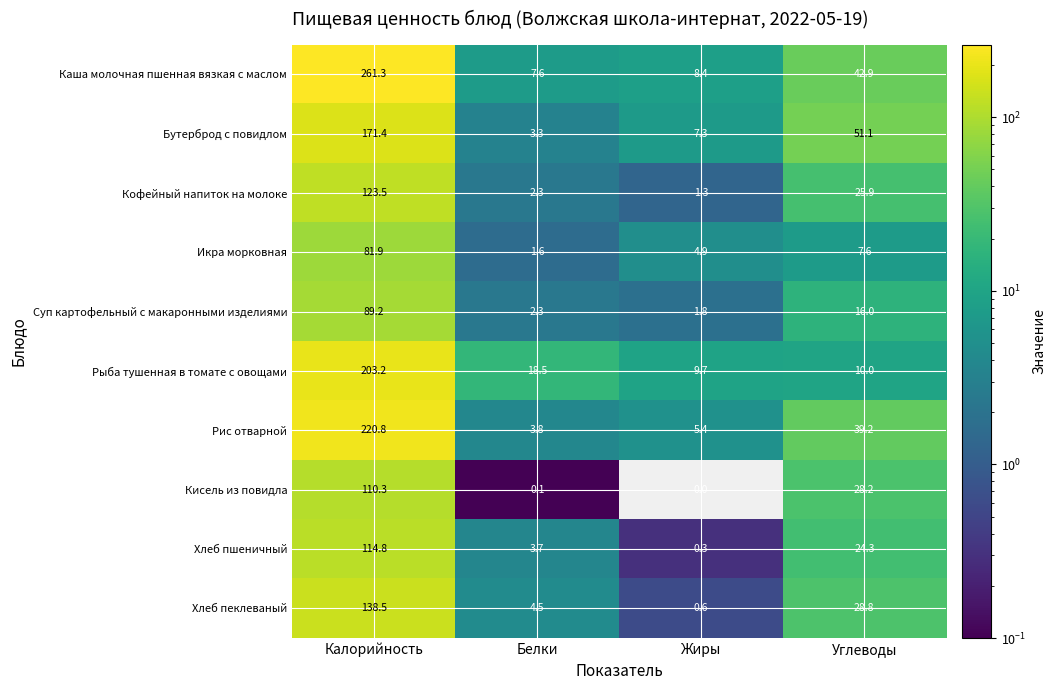

True or false: Хлеб пшеничный has a value of 0.3 at Жиры.

True